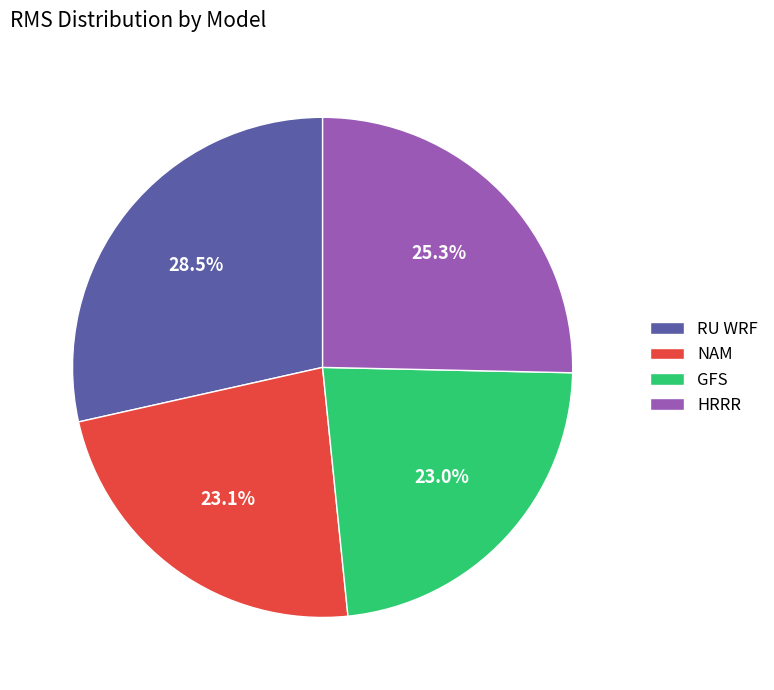

Approximately how many times larger is the value at RU WRF compared to HRRR?

1.1